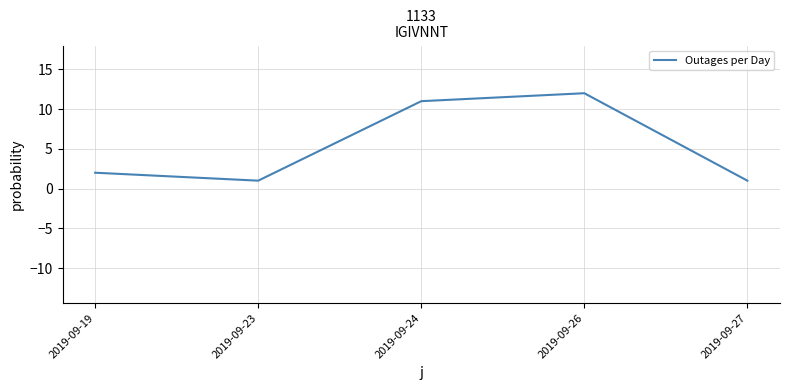

Reading left to right, list all the values displayed in this chart.

2	1	11	12	1